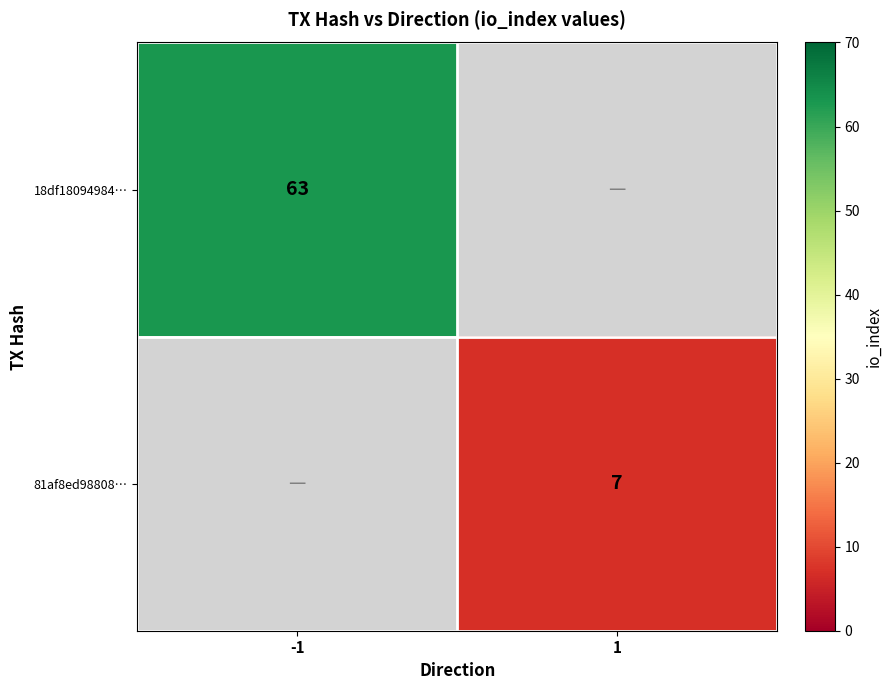

True or false: 81af8ed98808… has a value of 7 at 1.

True